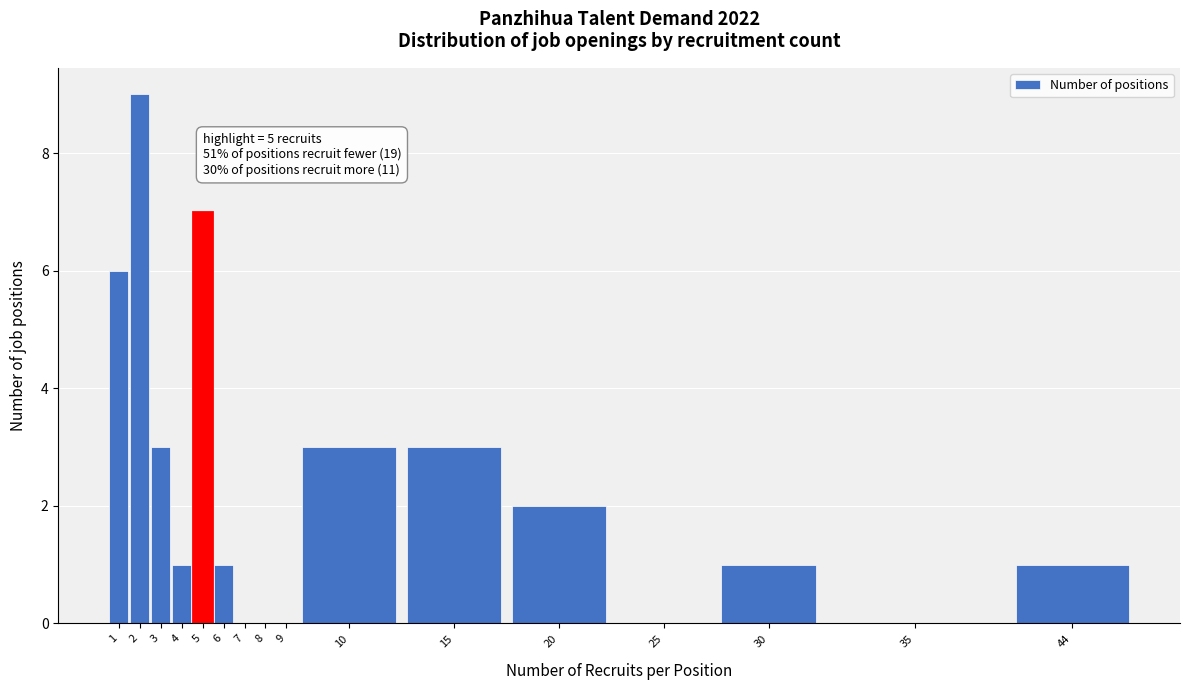

Reading left to right, extract all data points from this chart.

1=6	2=9	3=3	4=1	5=7	6=1	7=0	8=0	9=0	10=3	15=3	20=2	25=0	30=1	35=0	44=1